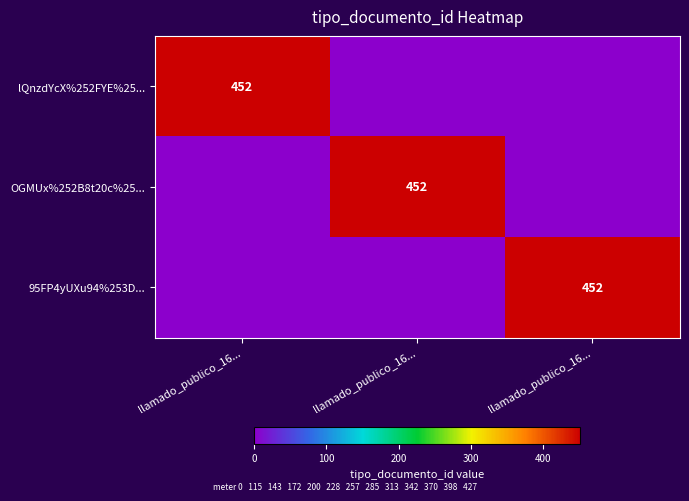

What is the total value across all series at llamado_publico_16...?

452